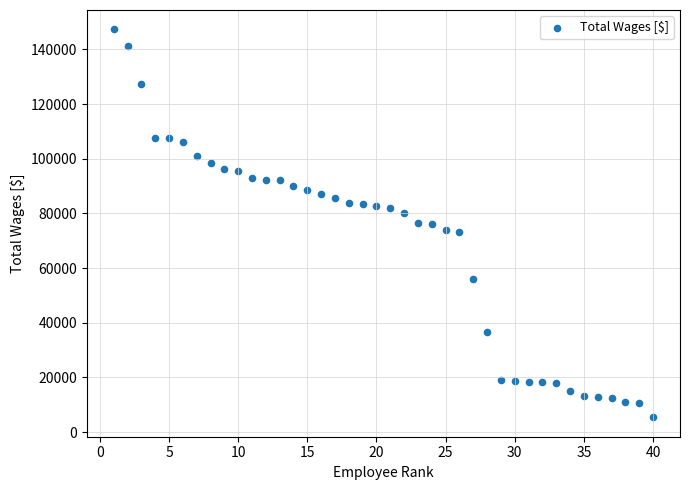

What is the range of X values (max minus min)?

39